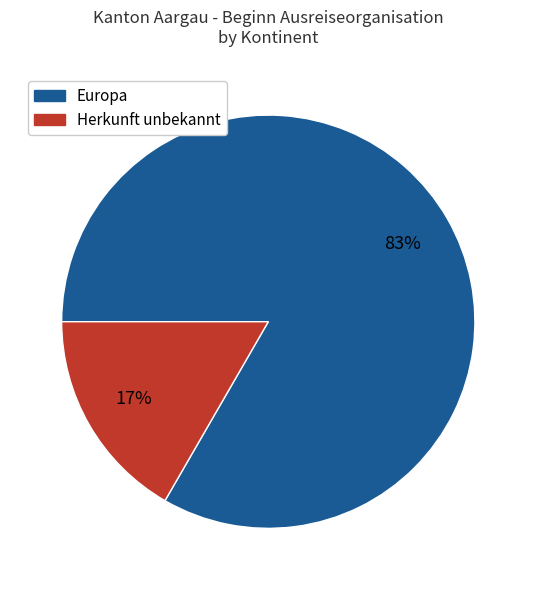

Does any single category account for the majority?

Yes